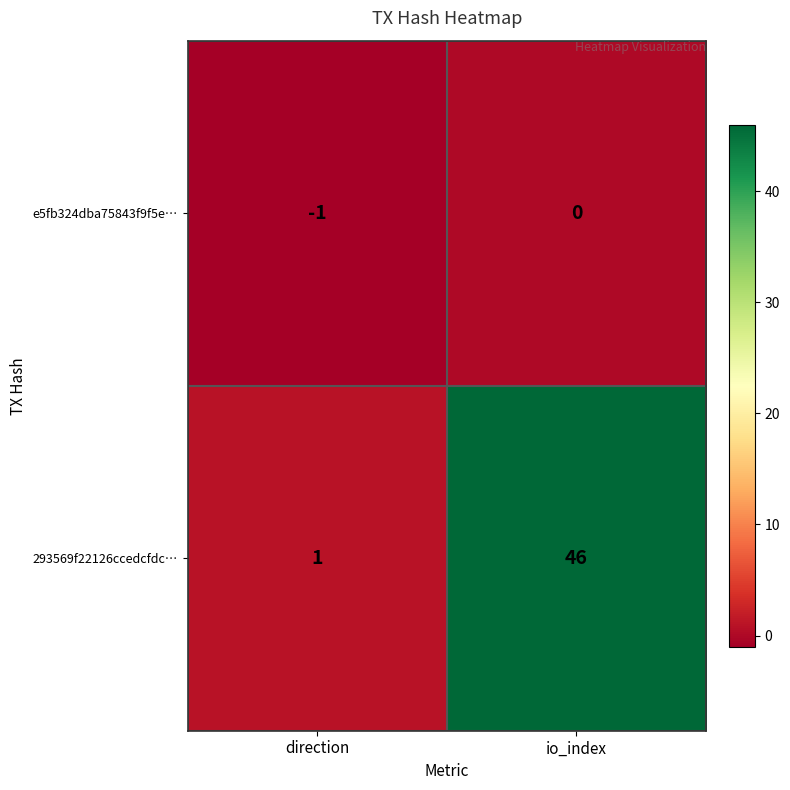

Which series has the largest range (max minus min)?

293569f22126ccedcfdc…